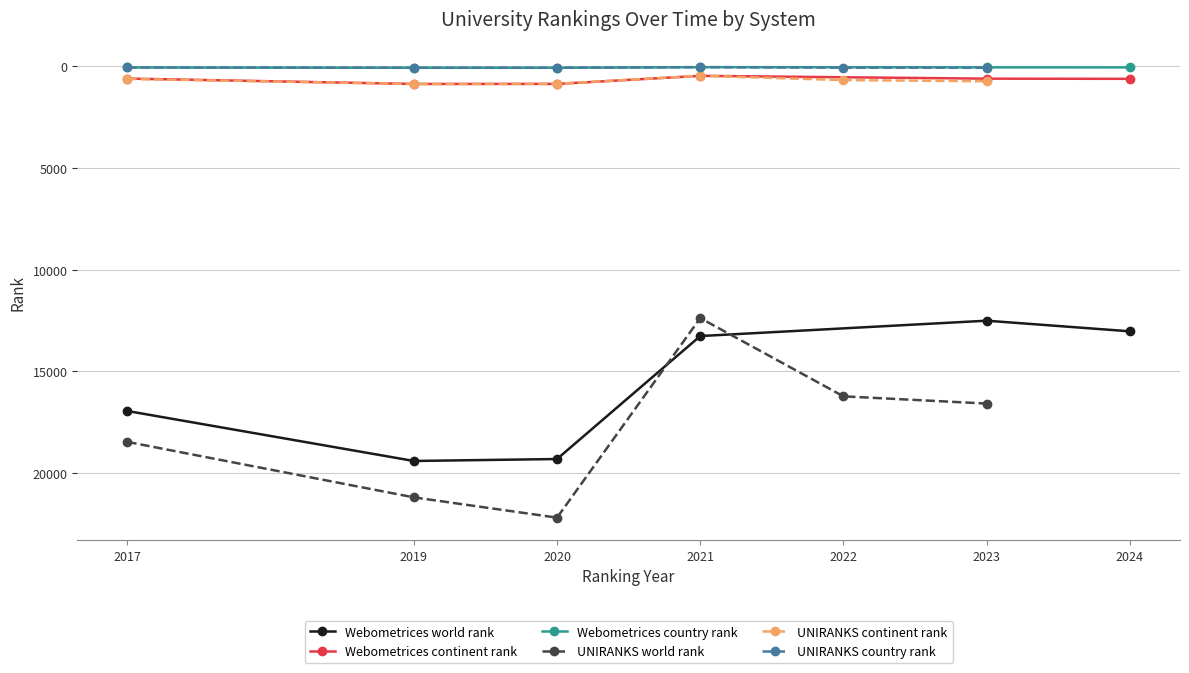

Read the UNIRANKS country rank value at 2017, to the nearest 10.

50